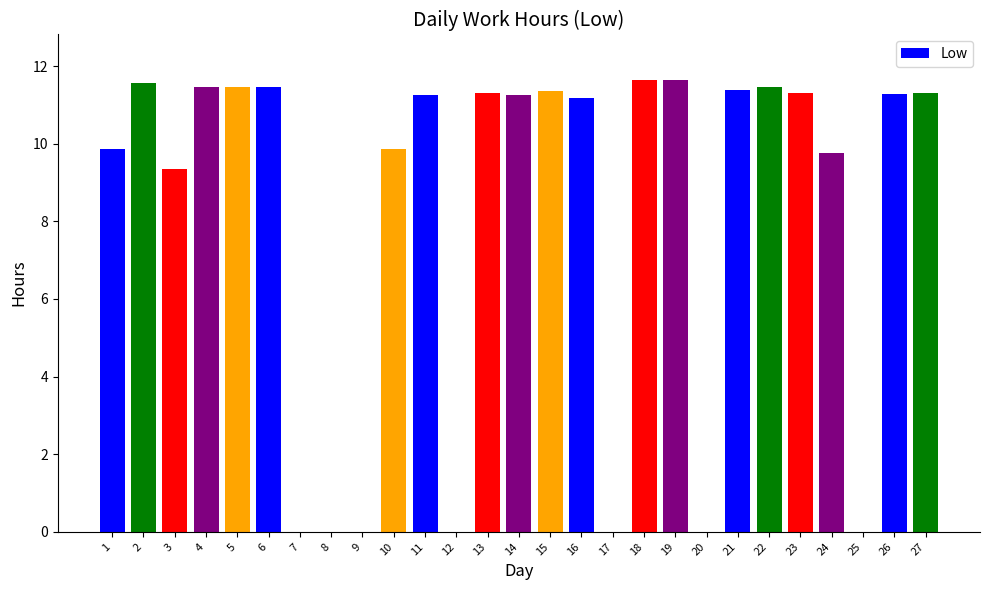

At which label is the value closest to 5?

3